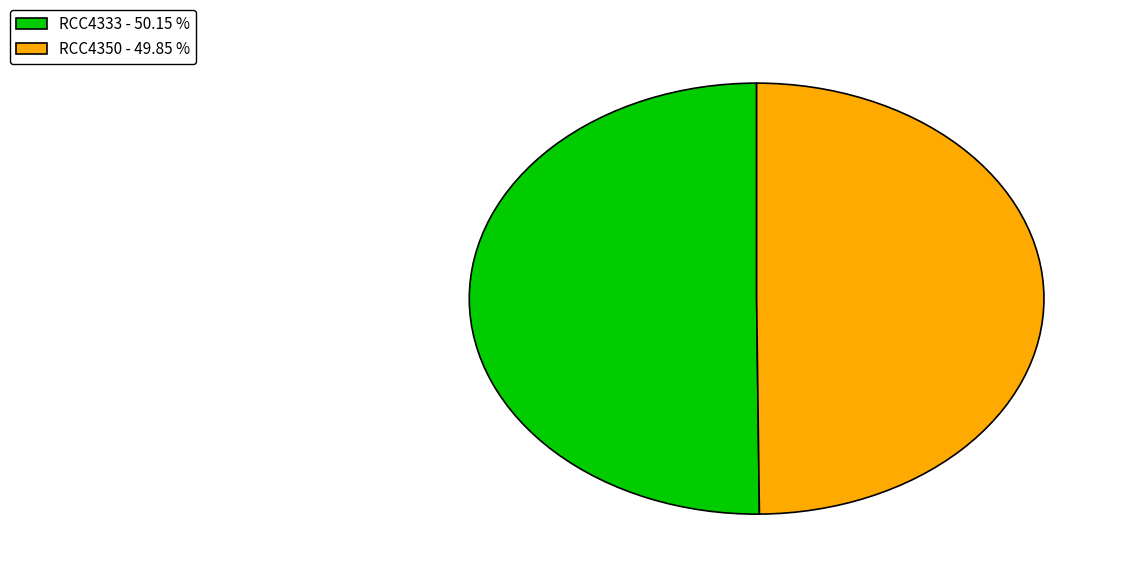

Combined, do RCC4350 - 49.85 % and RCC4333 - 50.15 % account for over 50%?

Yes